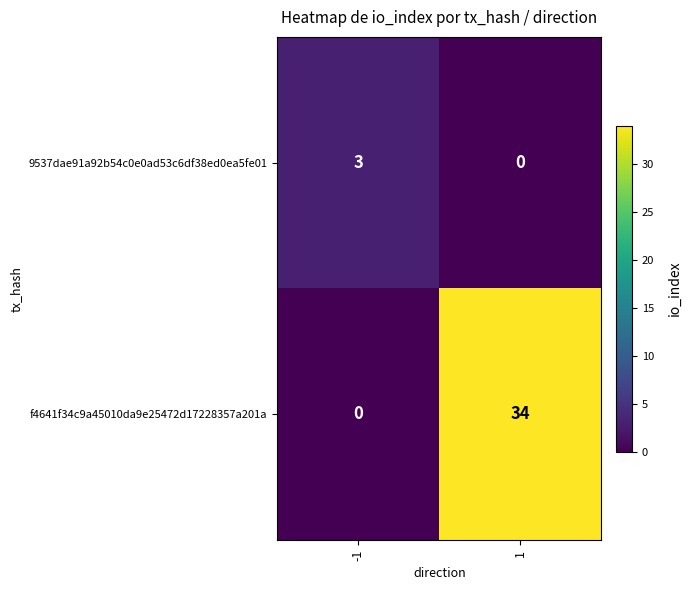

List the series in order of their peak value, lowest first.

9537dae91a92b54c0e0ad53c6df38ed0ea5fe01, f4641f34c9a45010da9e25472d17228357a201a